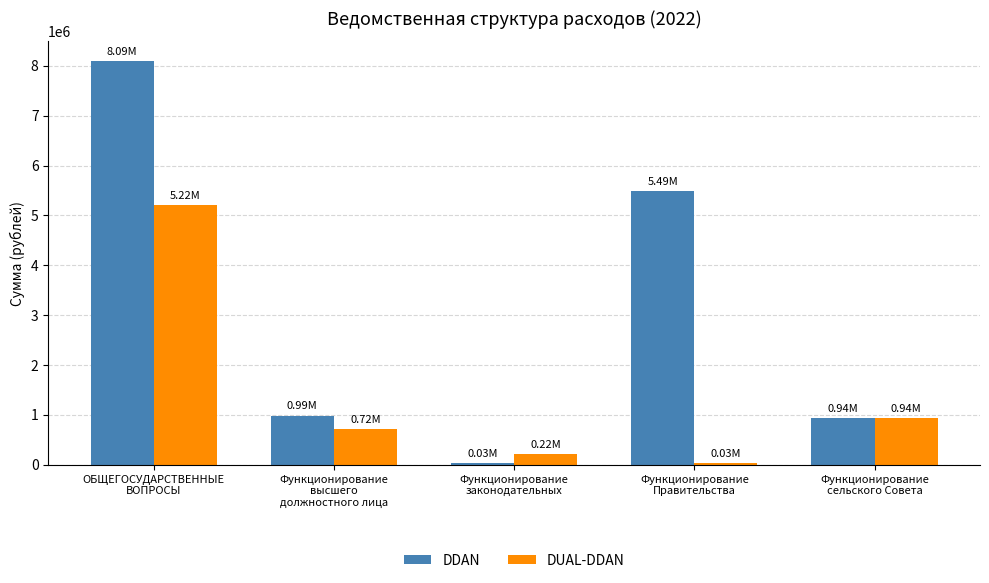

Between ОБЩЕГОСУДАРСТВЕННЫЕ
ВОПРОСЫ and Функционирование
высшего
должностного лица, which series saw the biggest shift?

DDAN